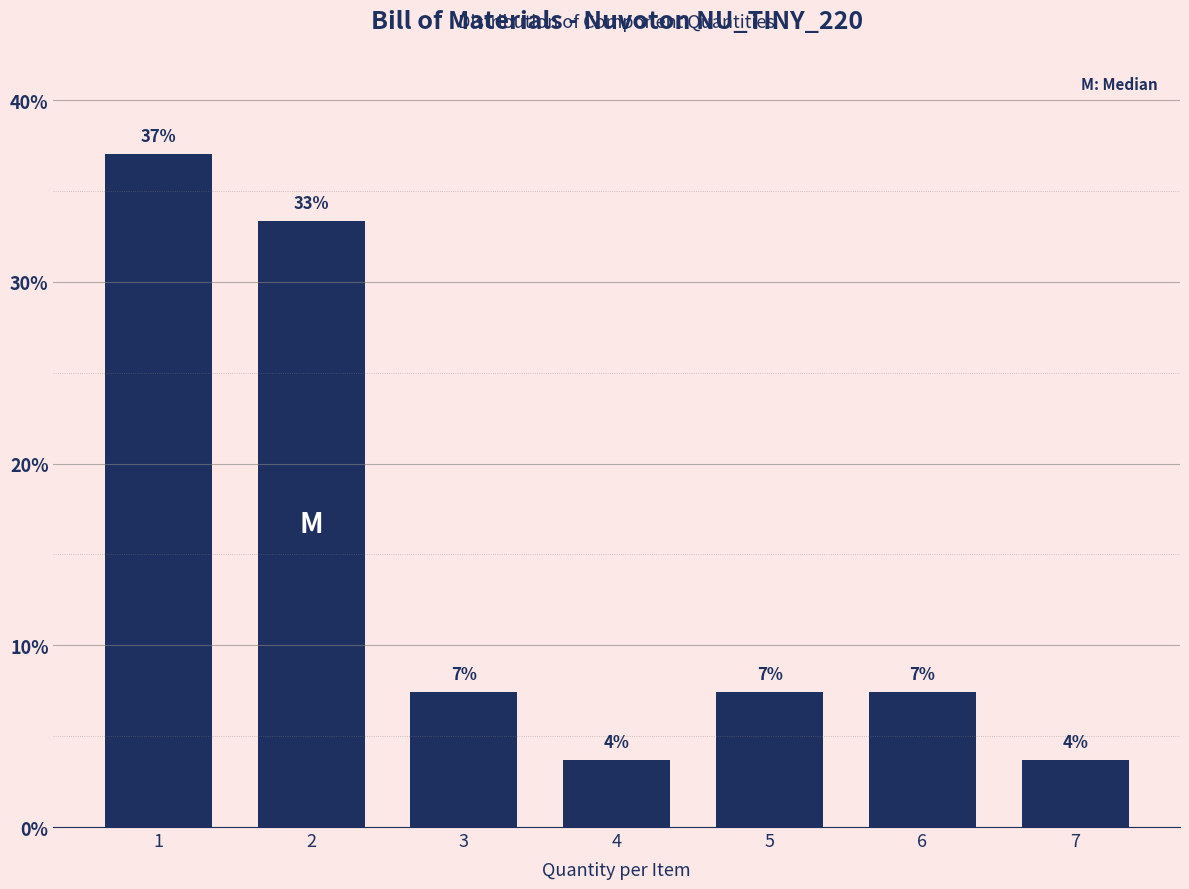

Does the chart contain any negative values?

No